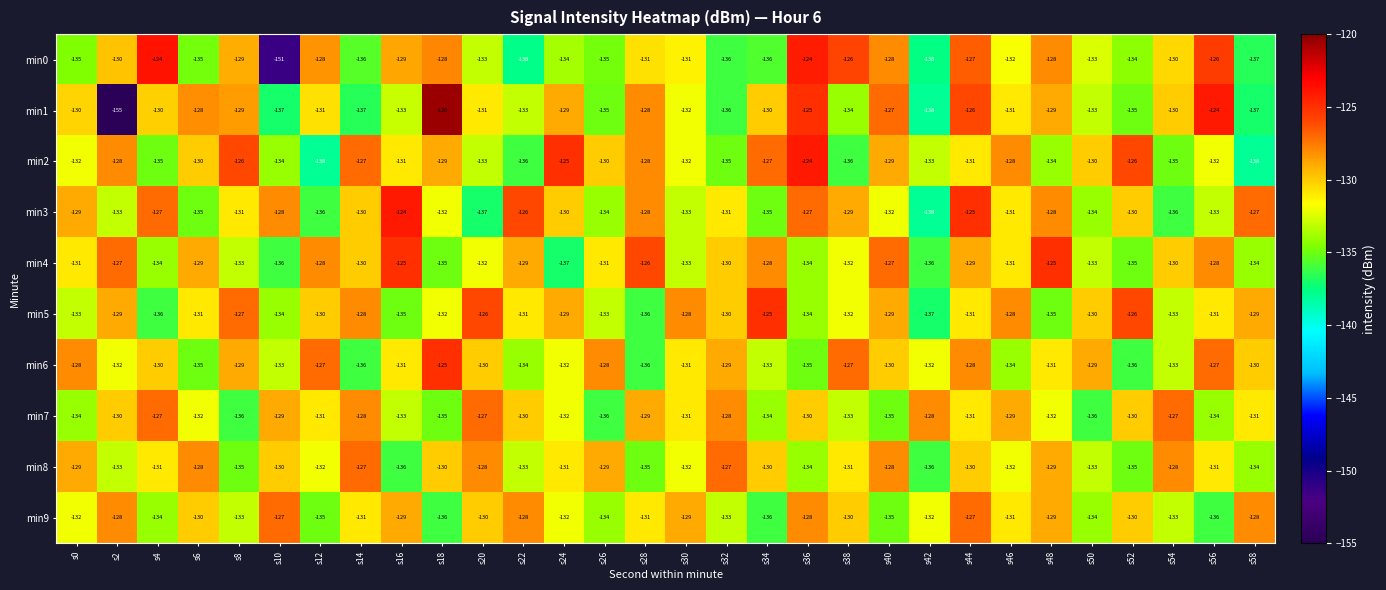

At which category is the sum across all series the highest?

s44